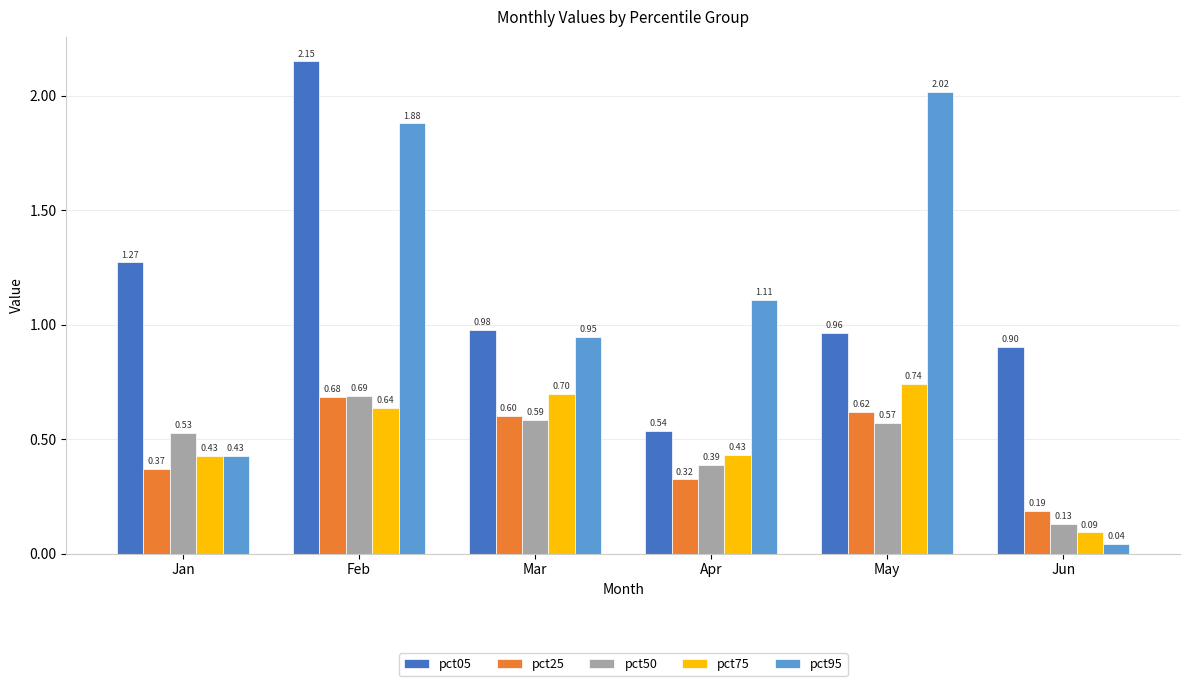

What is the difference between the pct95 values at May and Apr?

0.9